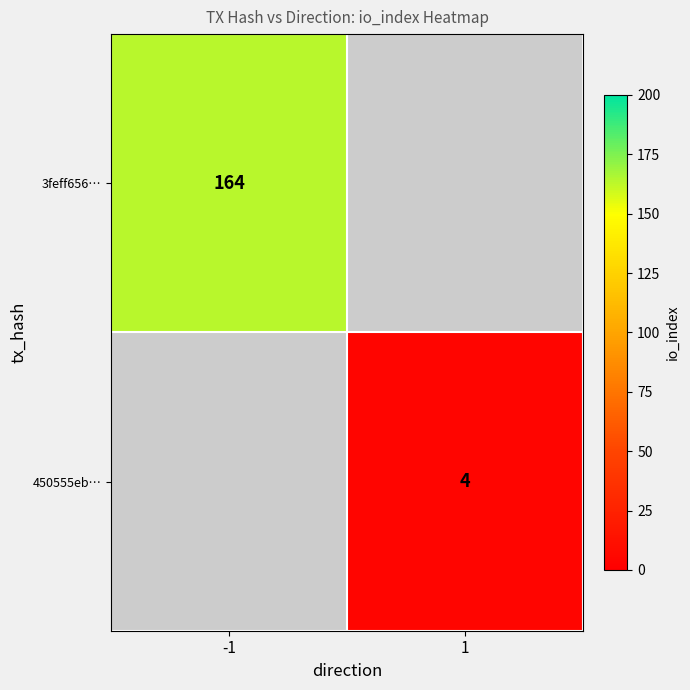

The value of 450555eb… at 1 is 4. True or false?

True